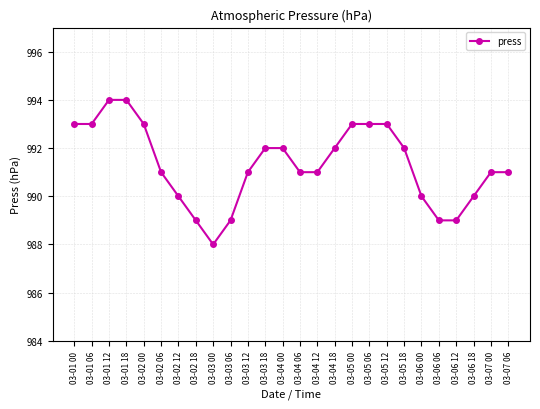

What is the approximate value at 03-03 18?

992